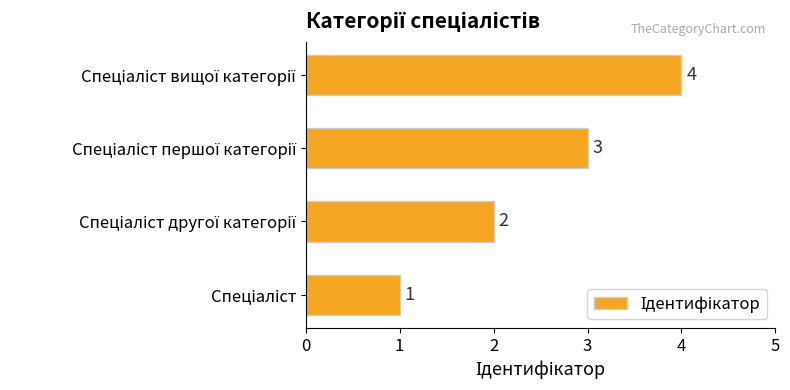

Count the values in the range 2 to 4.

3